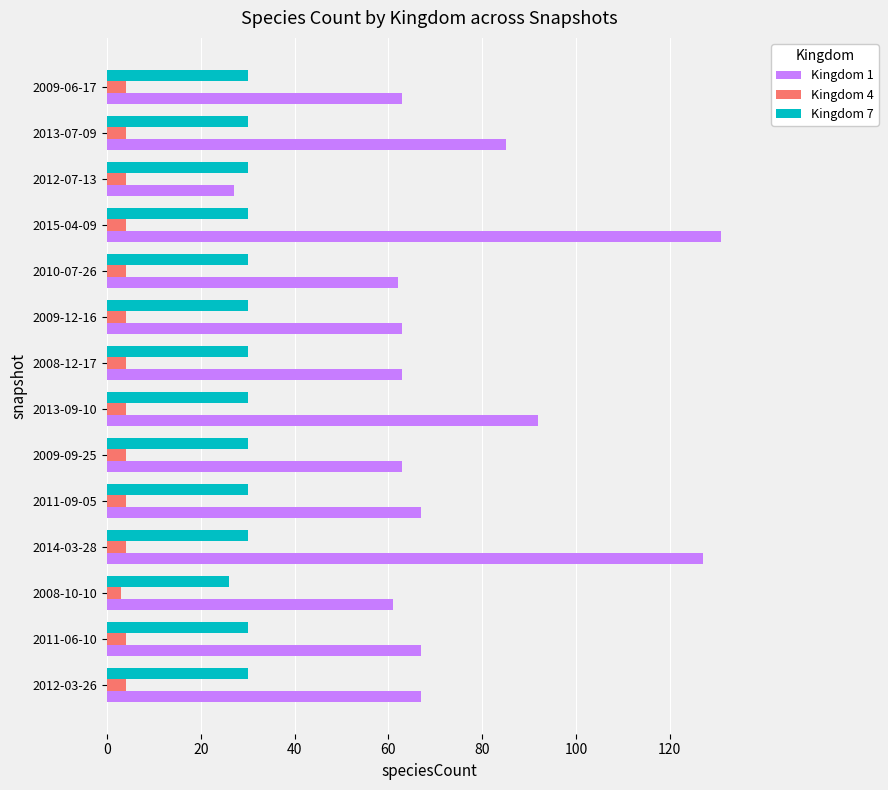

At which label does Kingdom 1 reach its minimum?

2012-07-13